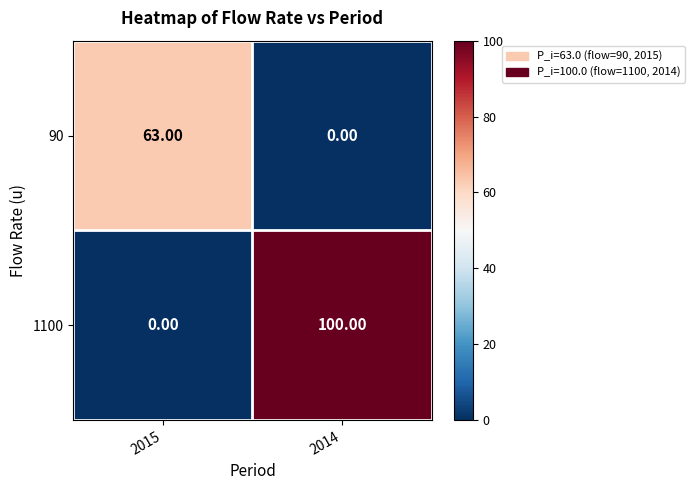

Which series has the largest range (max minus min)?

1100